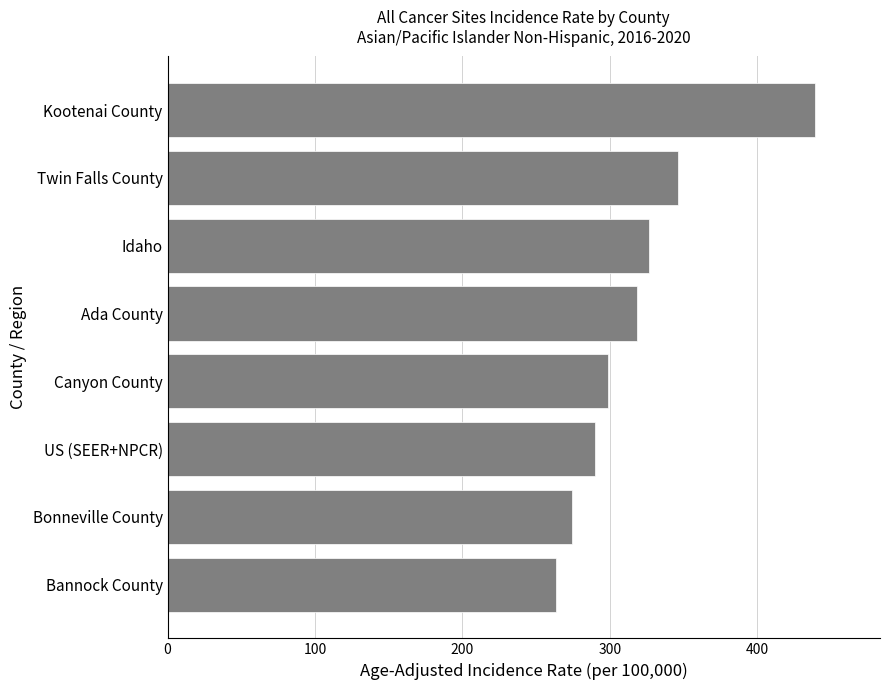

What is the minimum value shown in the chart?

263.5